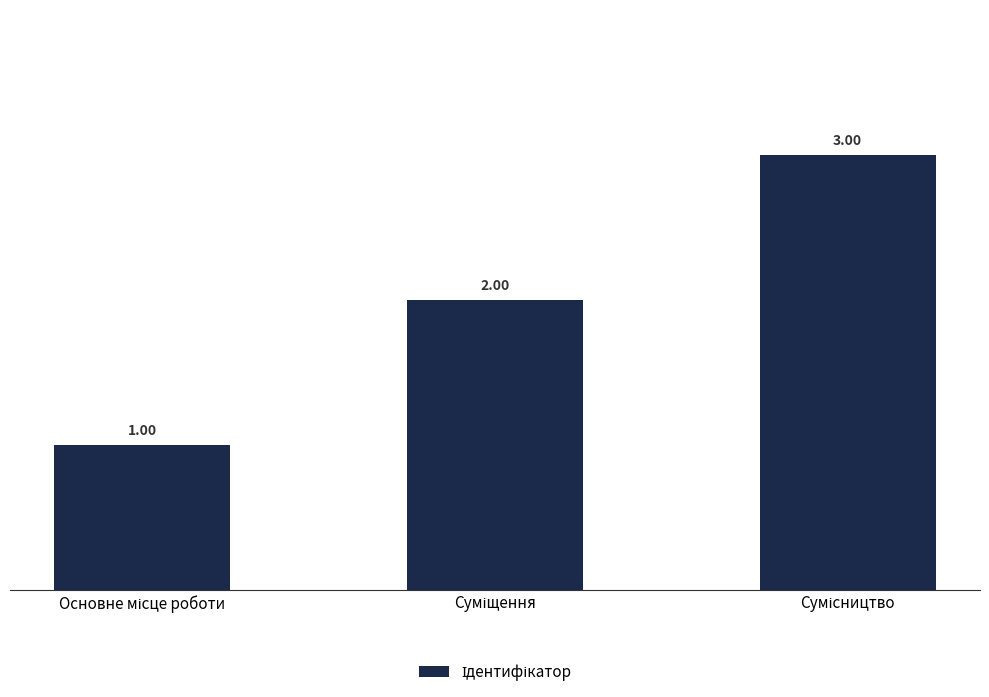

Reading left to right, transcribe all the data shown in this chart.

1	2	3